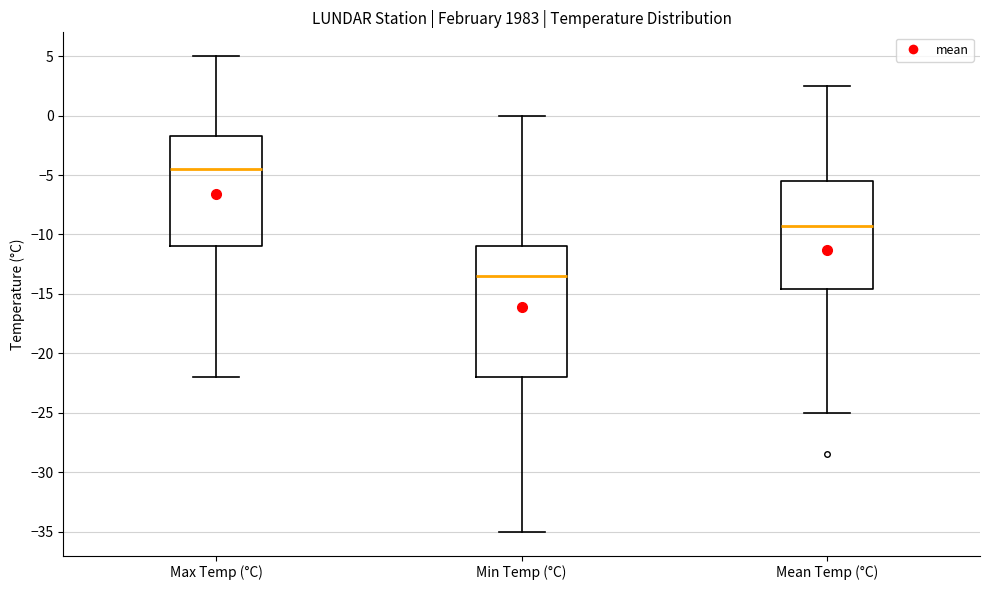

Where does the median line of the box for Min Temp (°C) sit on the y-axis? The values are not printed on the chart, so give them approximately, as read against the axis.

-13.5